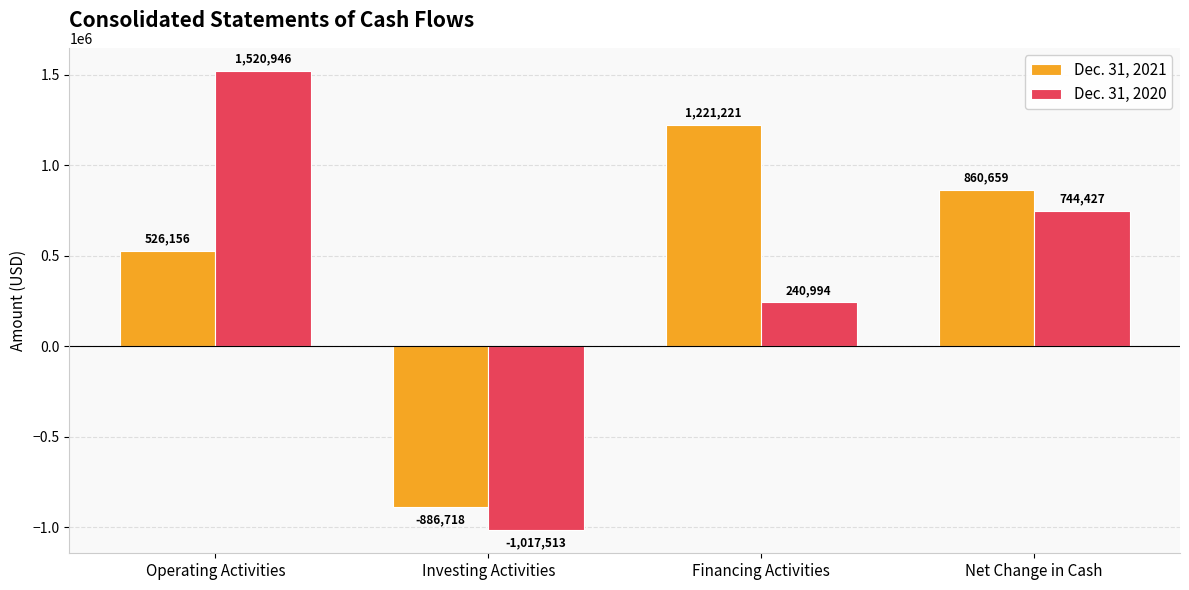

At which label does Dec. 31, 2021 reach its peak?

Financing Activities